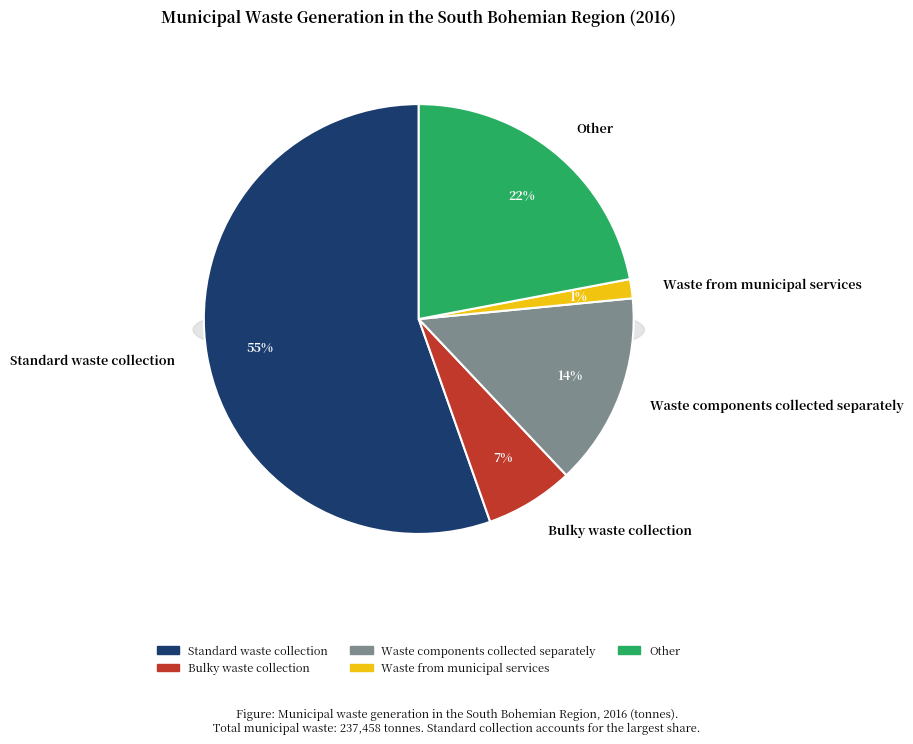

Rank the categories by value from lowest to highest.

Waste from municipal services, Bulky waste collection, Waste components collected separately, Other, Standard waste collection